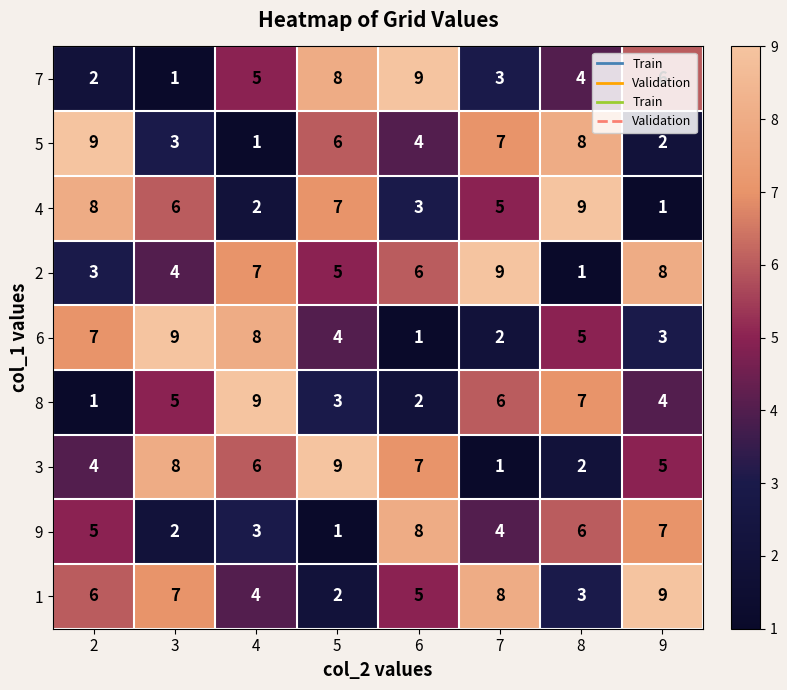

Which category has the highest value in the 2 series?

7